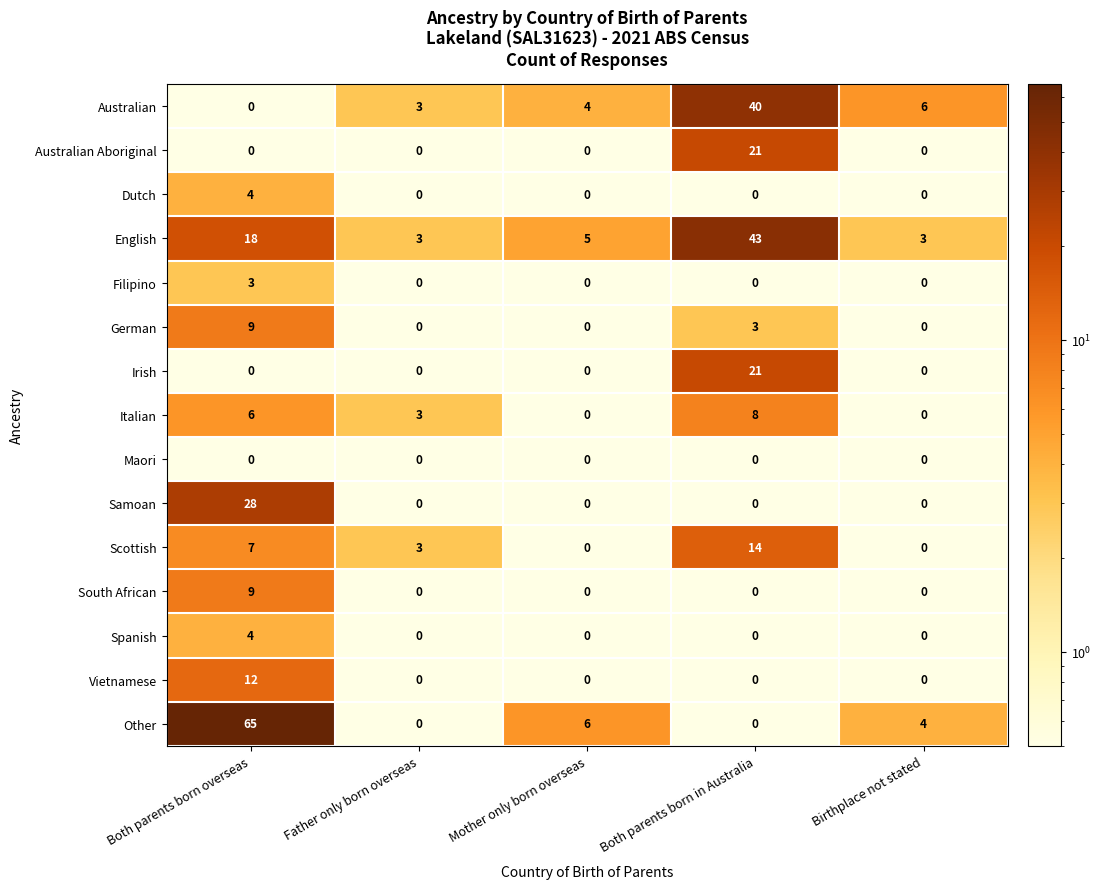

Count the number of data series in this chart.

15